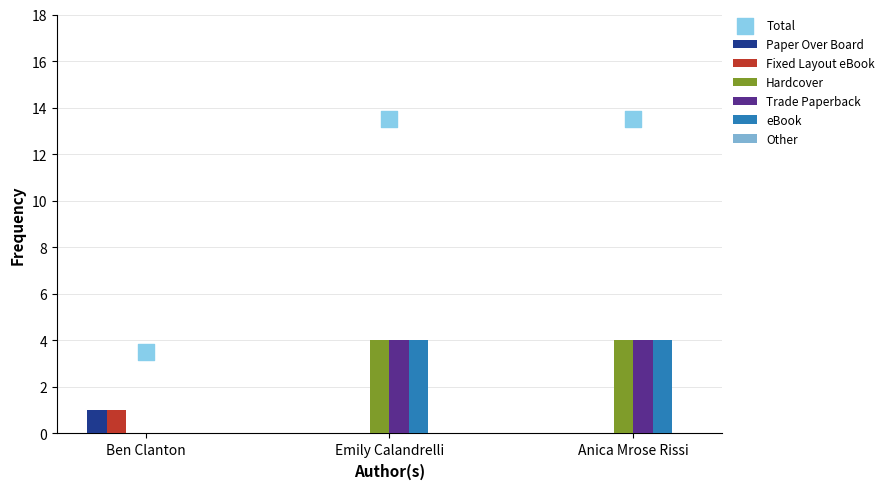

At how many categories does at least one series exceed 0?

3